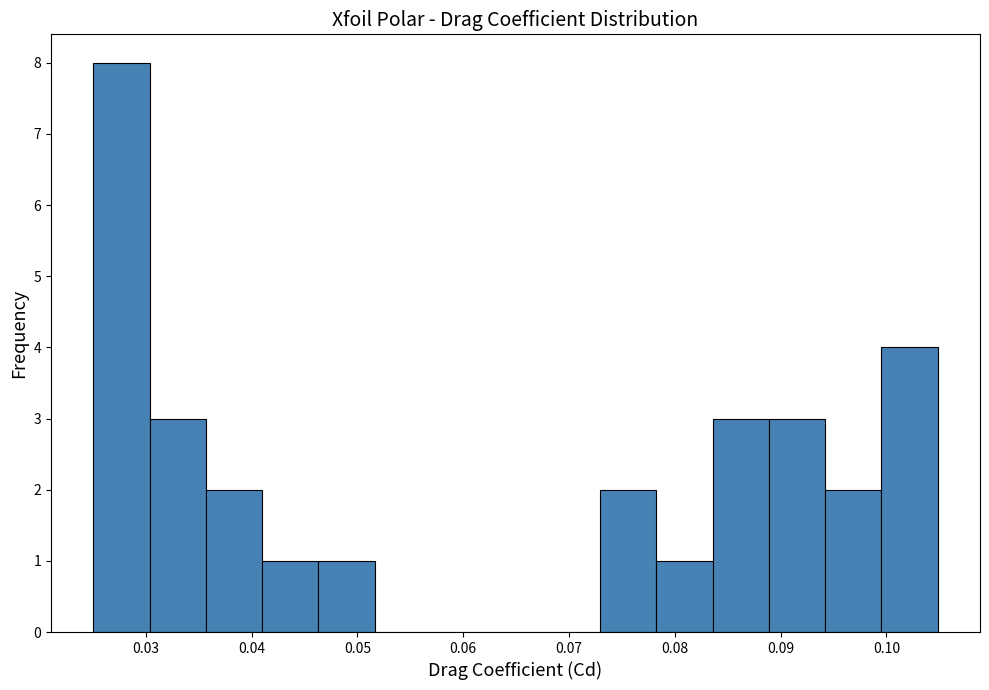

Reading left to right, list every bar in this chart as the range it spans on the x-axis followed by its height. Neither the bar edges nor the heights are printed on the chart, so give them approximately, as read against the axes.

0.025 to 0.030: 8
0.030 to 0.036: 3
0.036 to 0.041: 2
0.041 to 0.046: 1
0.046 to 0.052: 1
0.052 to 0.057: 0
0.057 to 0.062: 0
0.062 to 0.068: 0
0.068 to 0.073: 0
0.073 to 0.078: 2
0.078 to 0.084: 1
0.084 to 0.089: 3
0.089 to 0.094: 3
0.094 to 0.100: 2
0.100 to 0.105: 4